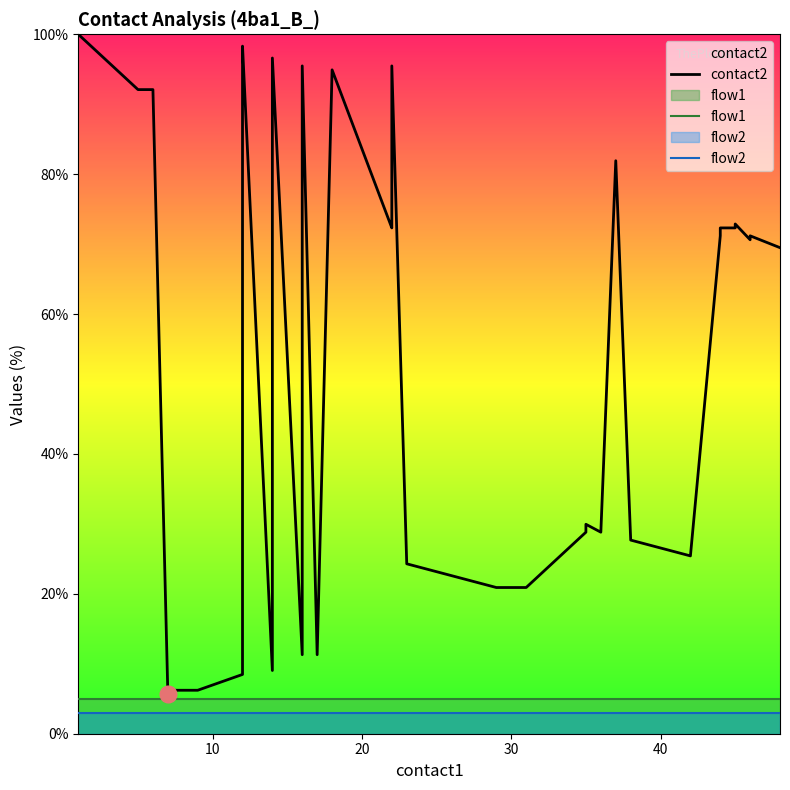

How many lines are shown in the chart?

3